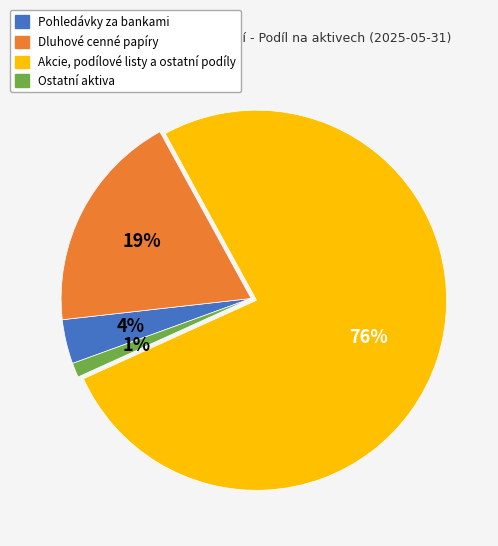

Do Pohledávky za bankami and Ostatní aktiva together represent more than half of the pie?

No